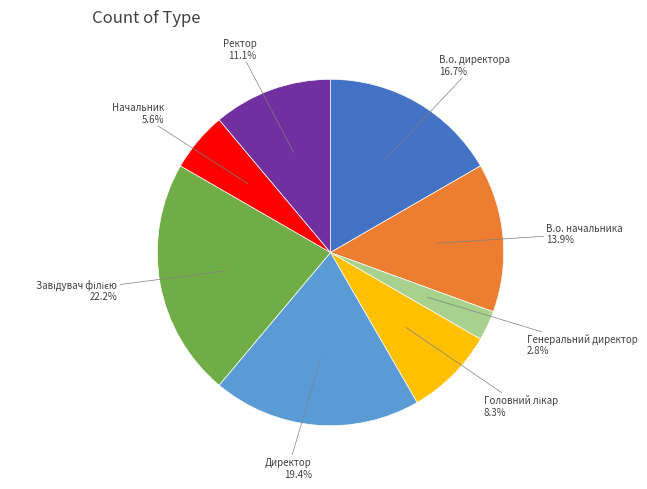

Which slice is the smallest?

Генеральний директор